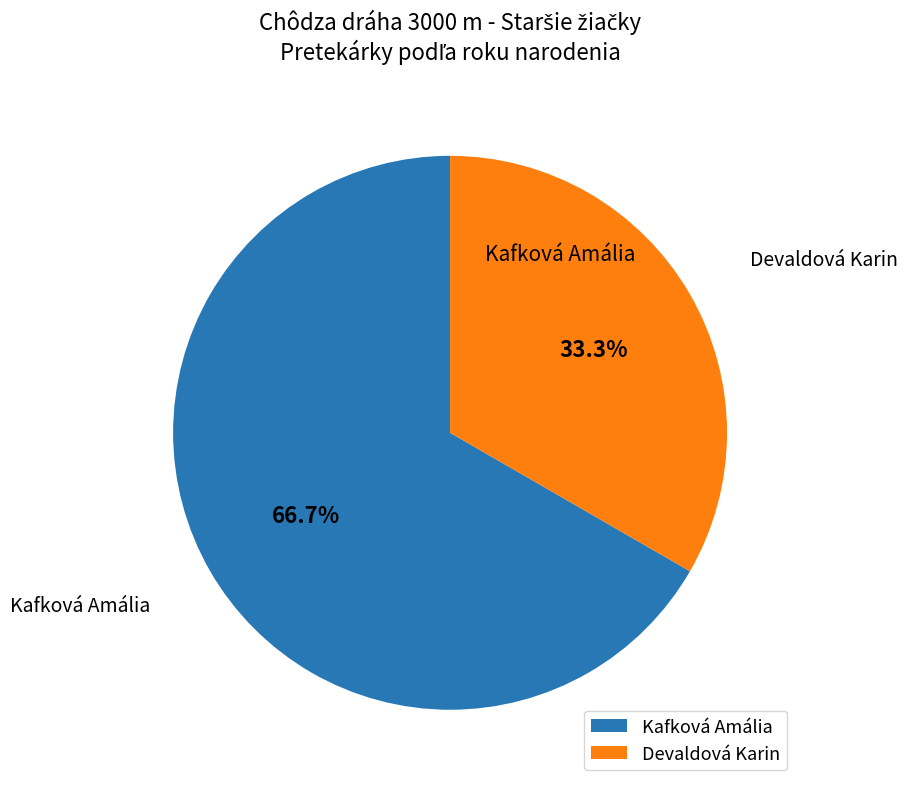

True or false: Kafková Amália accounts for 67% of the total.

True